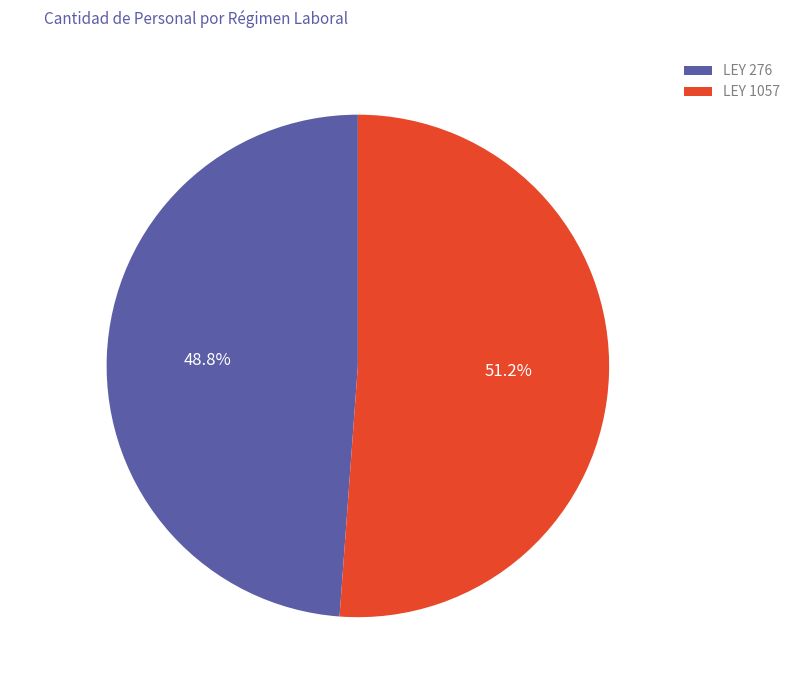

To the nearest percent, what is the difference between the largest and smallest slice percentages?

2%